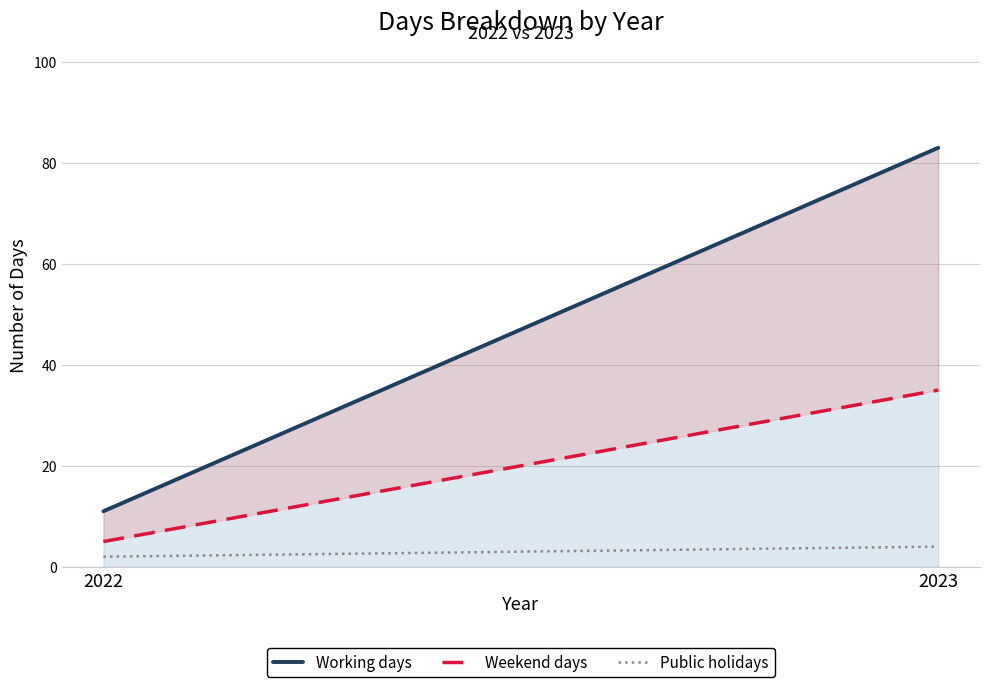

Reading left to right, list all the values displayed in this chart.

Working days: 2022=11	2023=83
Weekend days: 2022=5	2023=35
Public holidays: 2022=2	2023=4